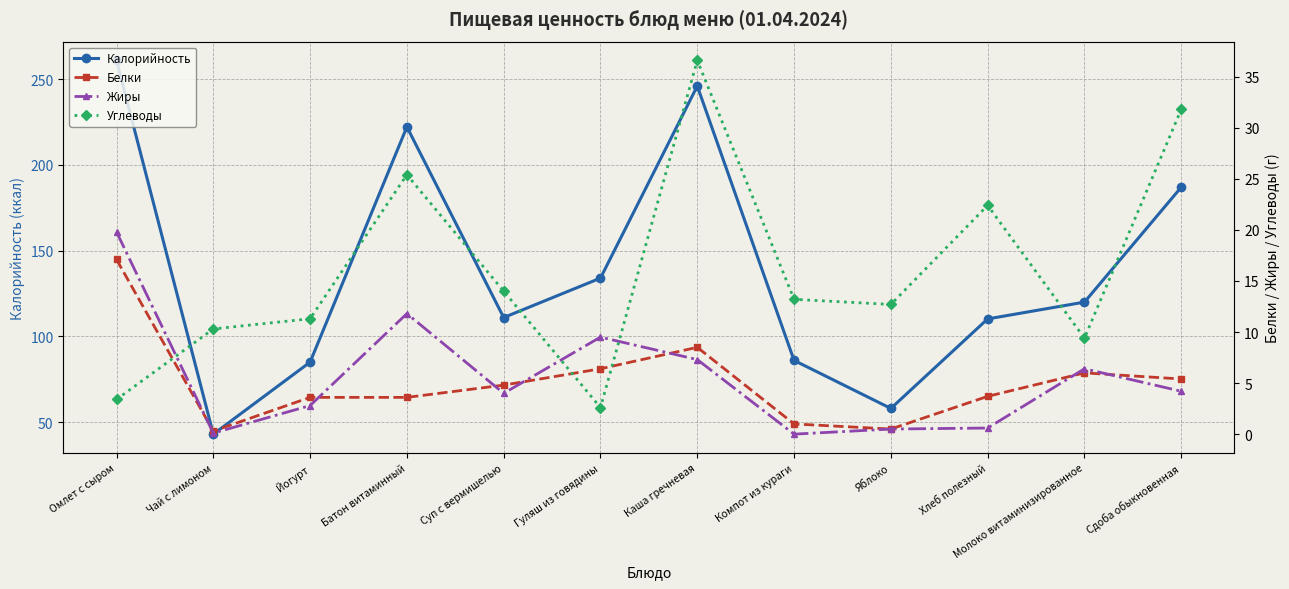

True or false: Калорийность and Белки cross at least once.

False